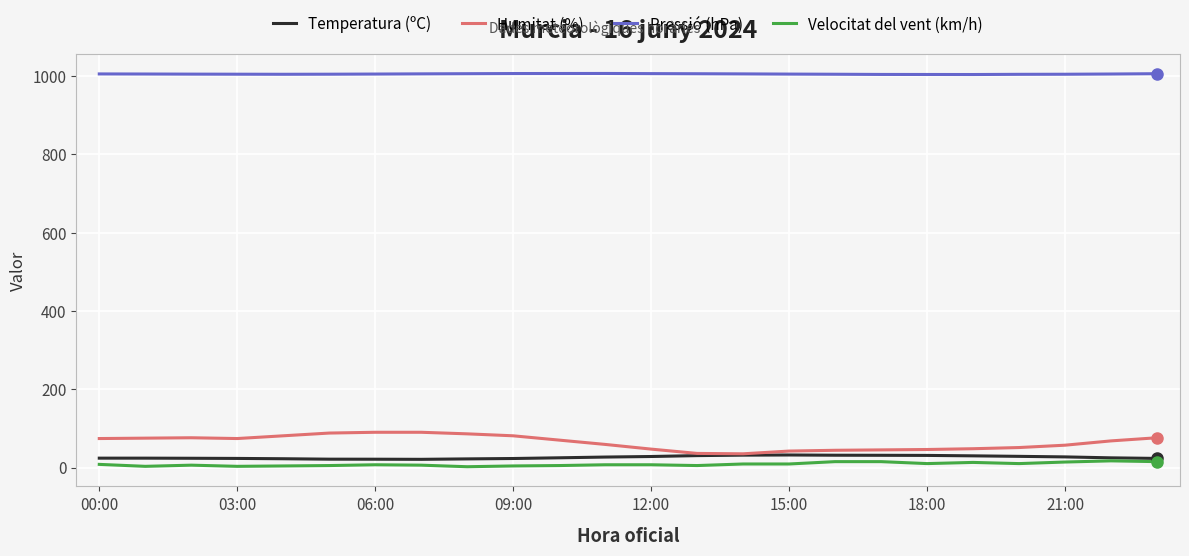

Which series has the largest total across all categories?

Pressió (hPa)